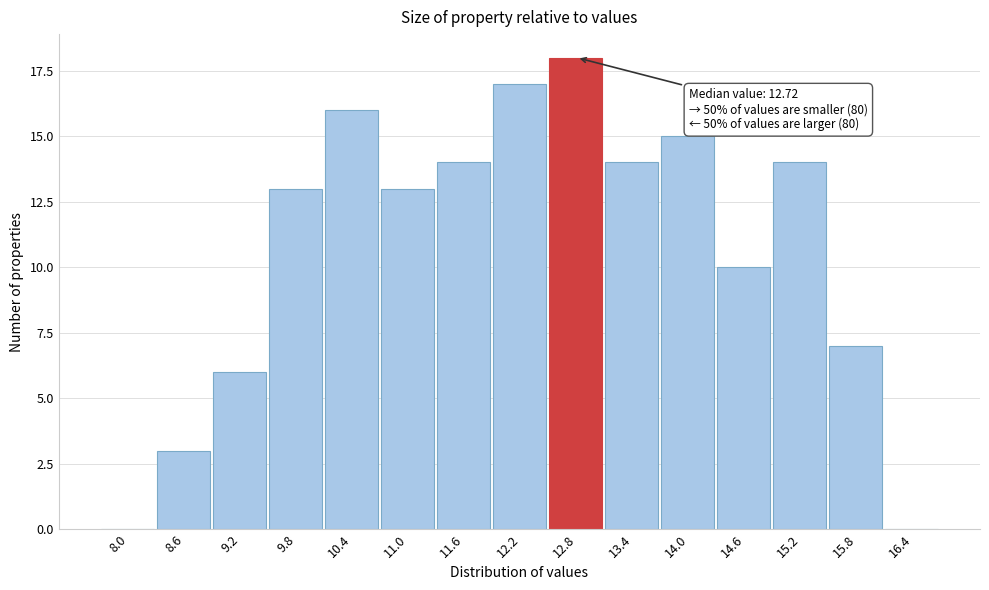

Reading left to right, list all the values displayed in this chart.

8.0=0	8.6=3	9.2=6	9.8=13	10.4=16	11.0=13	11.6=14	12.2=17	12.8=18	13.4=14	14.0=15	14.6=10	15.2=14	15.8=7	16.4=0